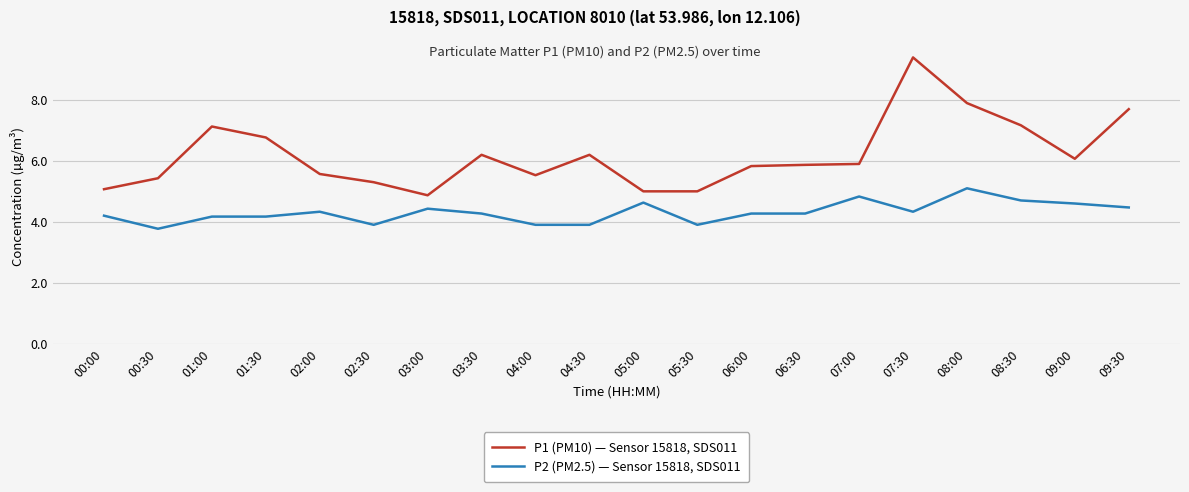

List the series in order of their peak value, lowest first.

P2 (PM2.5) — Sensor 15818, SDS011, P1 (PM10) — Sensor 15818, SDS011